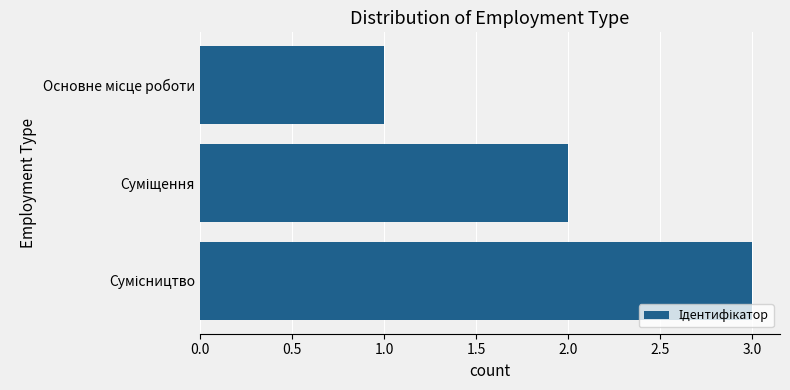

What is the greatest value displayed?

3